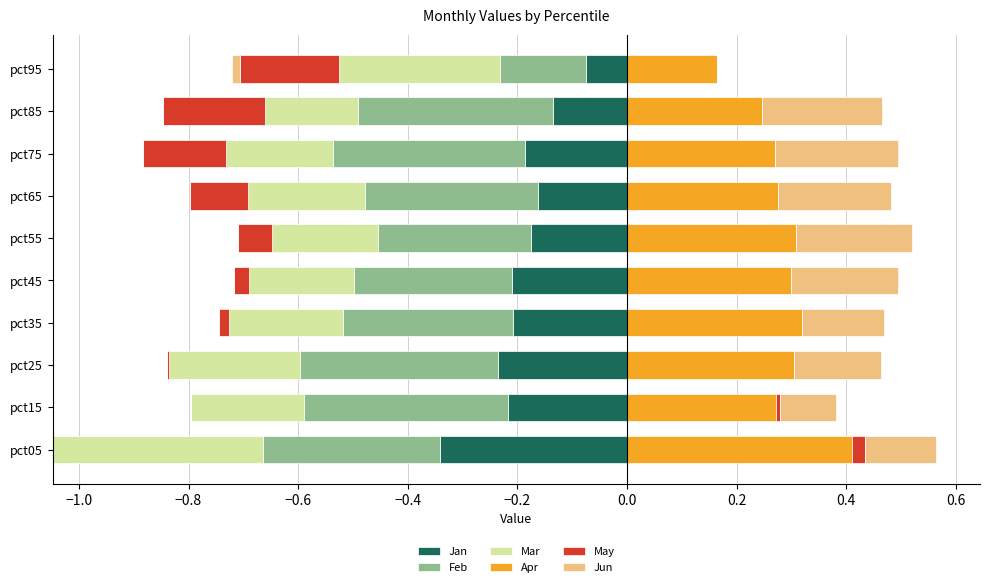

How many bars are there in each group?

6